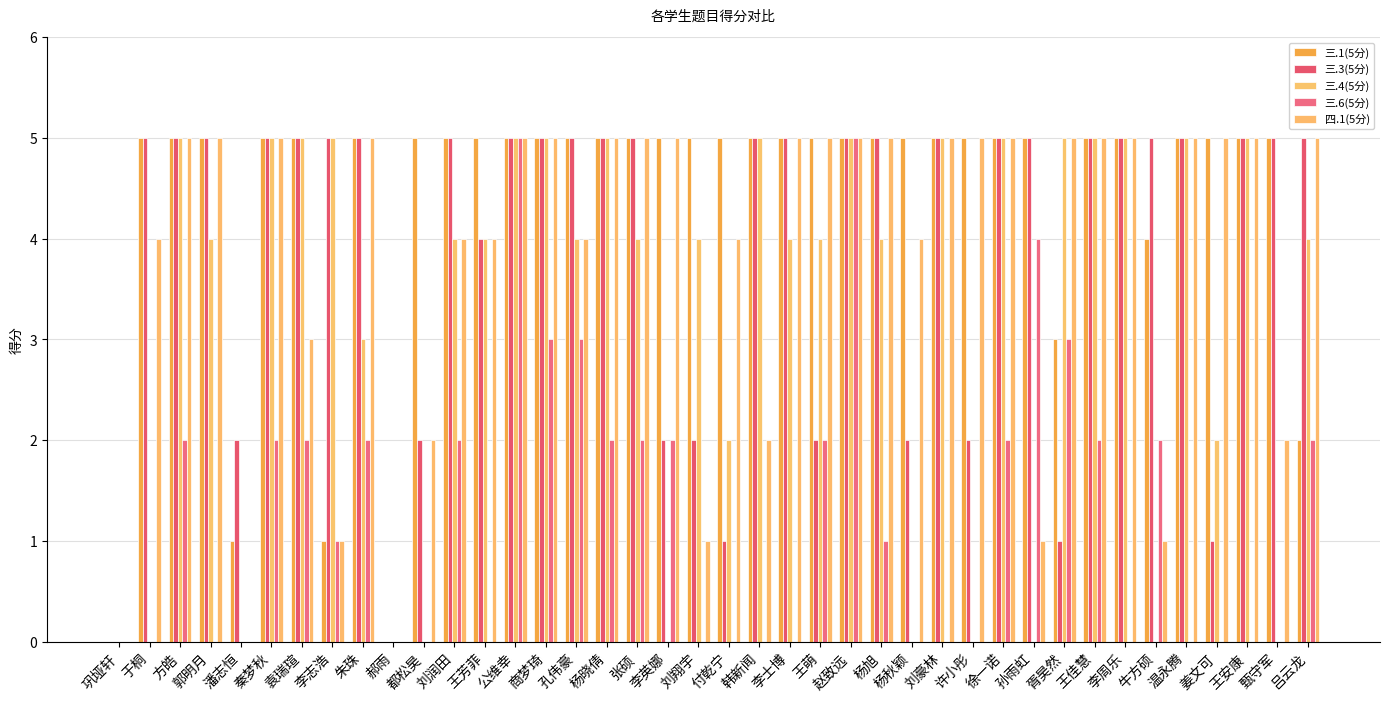

Count the number of data series in this chart.

5